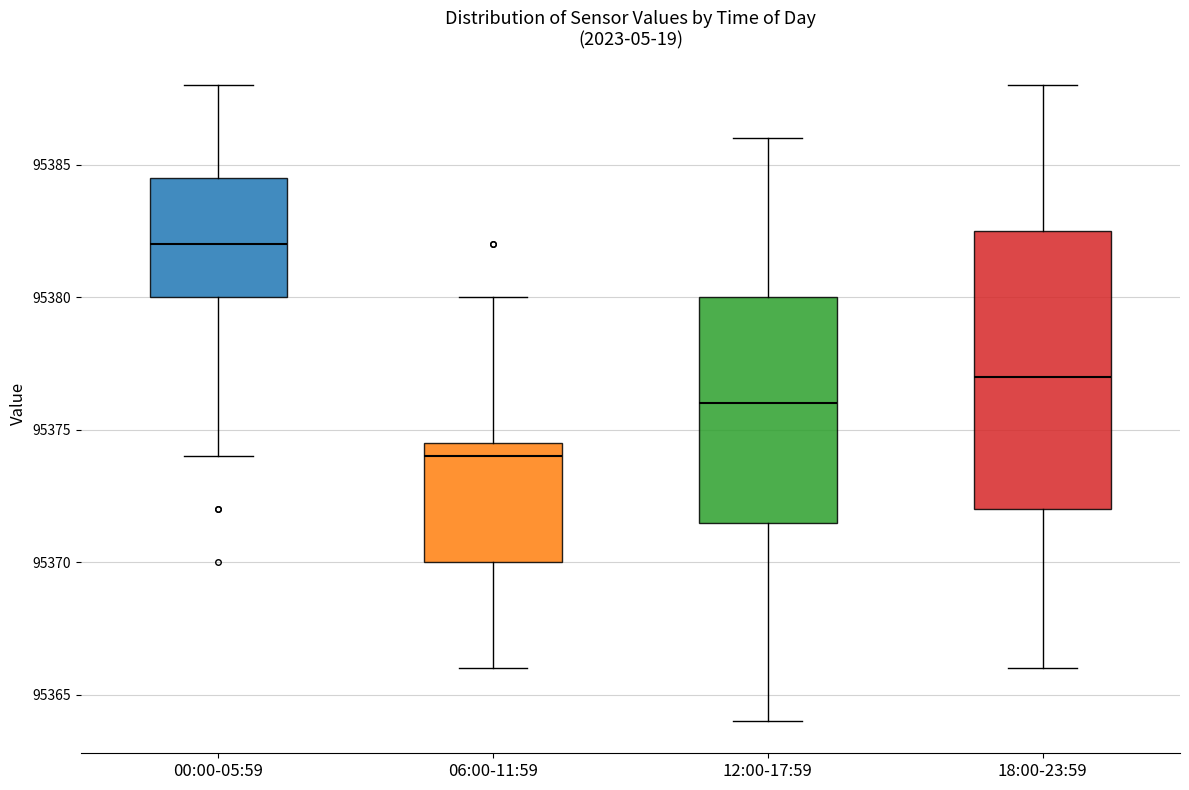

Reading left to right, read every box against the y-axis: the position of its median line, the range the box covers, and the ends of its whiskers. The values are not printed on the chart, so give them approximately, as read against the axis.

00:00-05:59: median 95382.0, box 95380.0 to 95384.5, whiskers 95374.0 to 95388.0
06:00-11:59: median 95374.0, box 95370.0 to 95374.5, whiskers 95366.0 to 95380.0
12:00-17:59: median 95376.0, box 95371.5 to 95380.0, whiskers 95364.0 to 95386.0
18:00-23:59: median 95377.0, box 95372.0 to 95382.5, whiskers 95366.0 to 95388.0